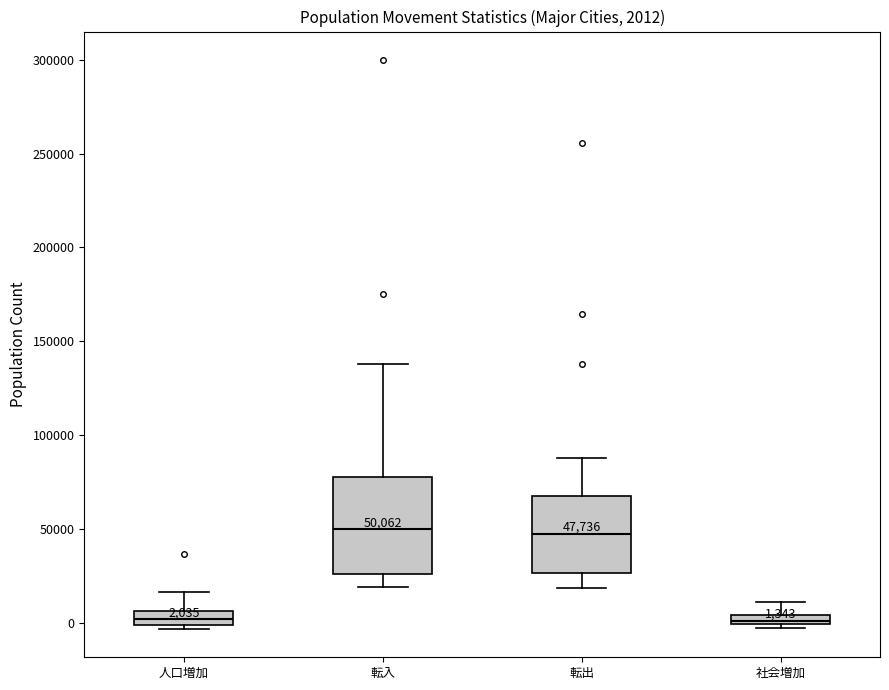

Comparing the boxes themselves (not the whiskers), which one is the tallest?

転入